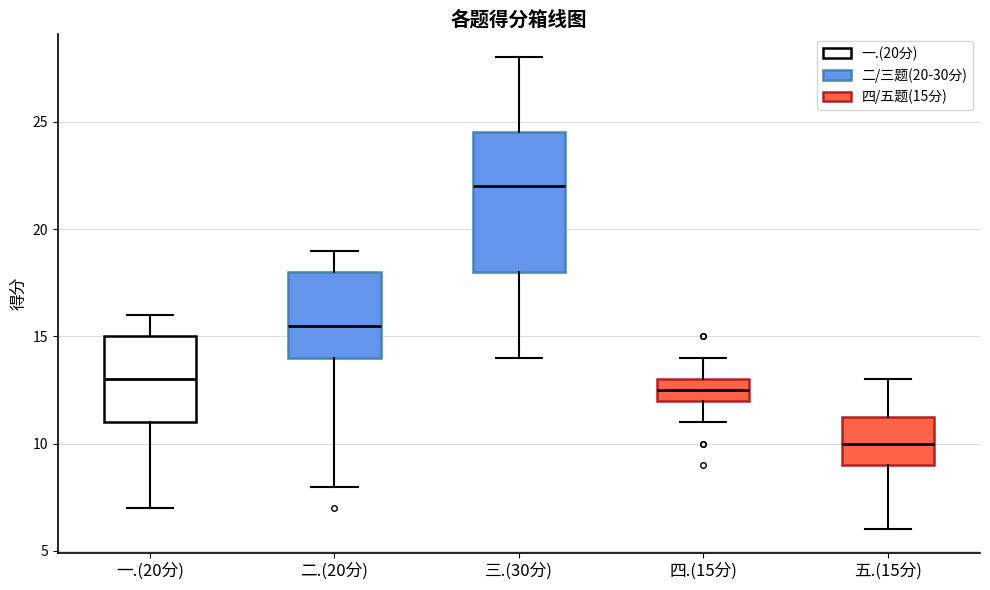

Reading left to right, transcribe this box plot: for each box, give where its median line is, the range the box spans, and where its two whiskers end, as read against the y-axis. The values are not printed on the chart, so give them approximately, as read against the axis.

一.(20分): median 13.0, box 11.0 to 15.0, whiskers 7.0 to 16.0
二.(20分): median 15.5, box 14.0 to 18.0, whiskers 8.0 to 19.0
三.(30分): median 22.0, box 18.0 to 24.5, whiskers 14.0 to 28.0
四.(15分): median 12.5, box 12.0 to 13.0, whiskers 11.0 to 14.0
五.(15分): median 10.0, box 9.0 to 11.5, whiskers 6.0 to 13.0